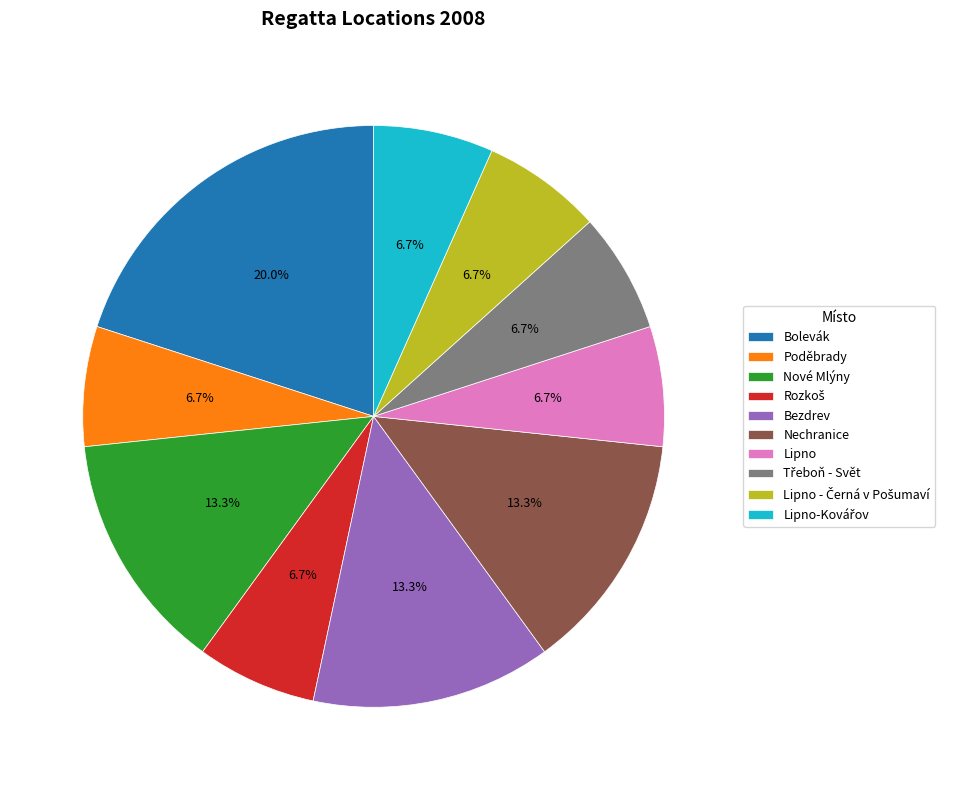

Does Lipno represent more than half of the total?

No